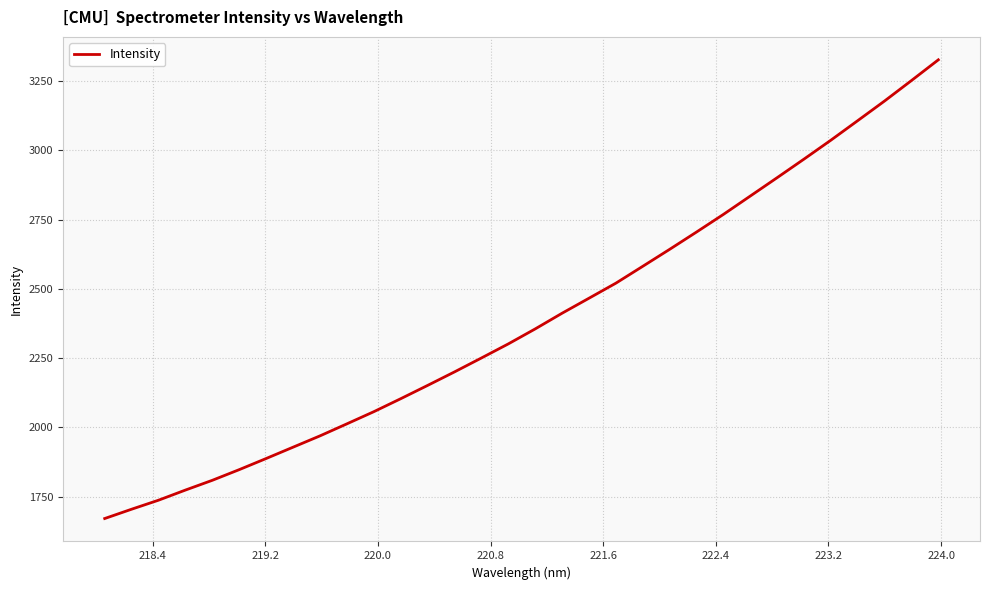

What is the smallest value displayed?

1671.2